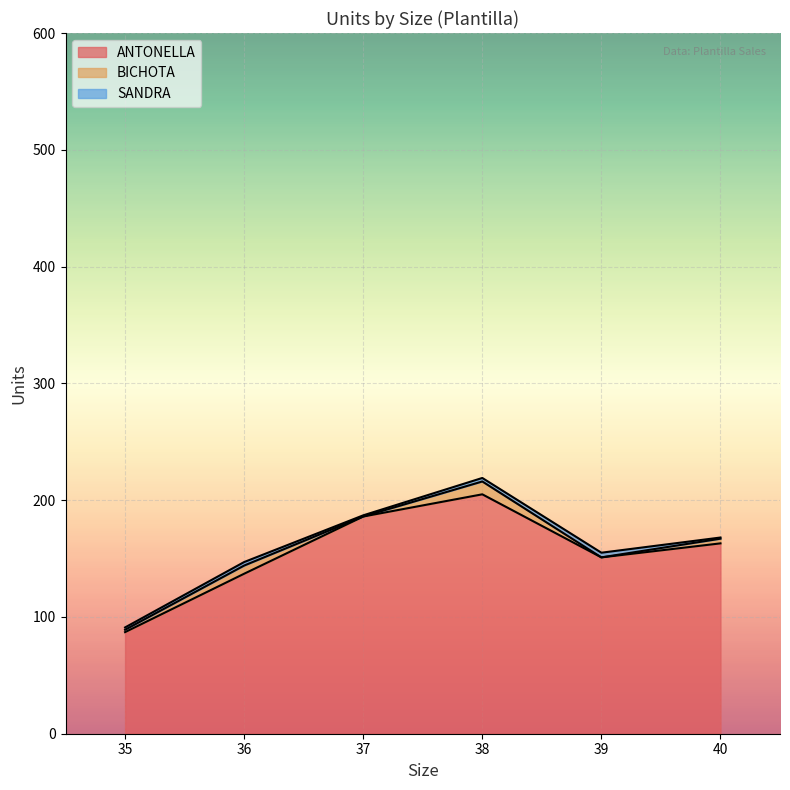

Is it true that SANDRA equals 1 at 38?

False